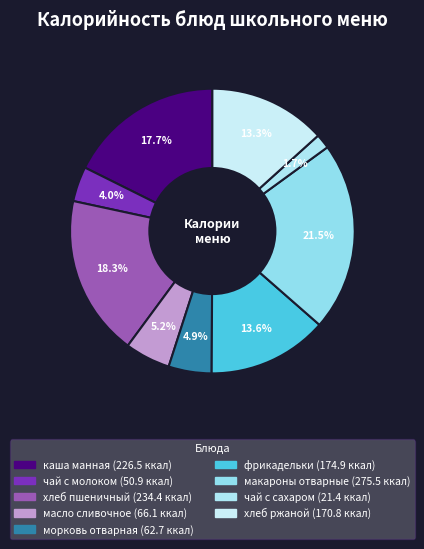

Rank the categories by value from lowest to highest.

чай с сахаром, чай с молоком, морковь отварная, масло сливочное, хлеб ржаной, фрикадельки, каша манная, хлеб пшеничный, макароны отварные